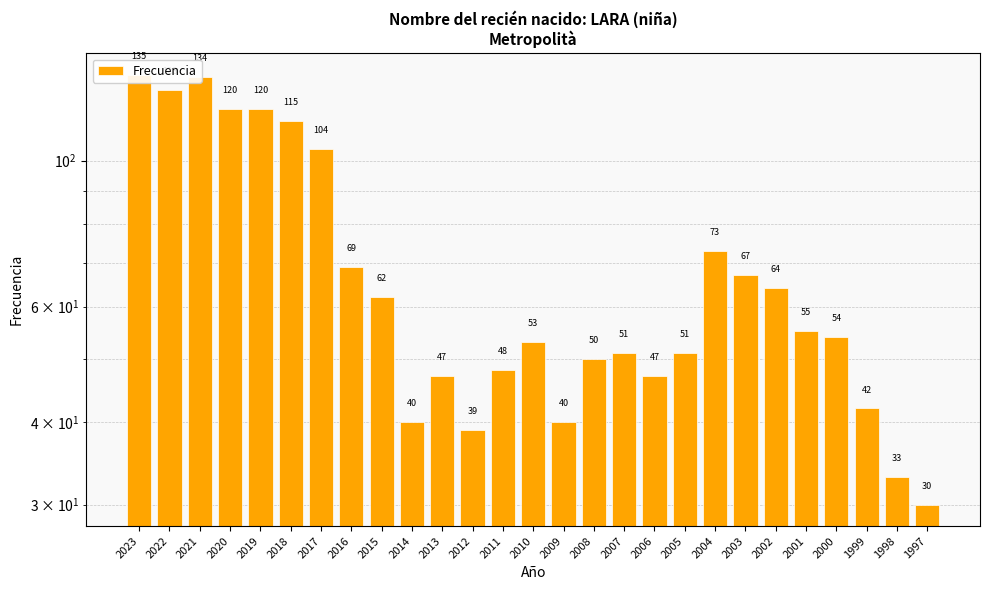

Reading left to right, what are all the values shown in this chart?

2023=135	2022=128	2021=134	2020=120	2019=120	2018=115	2017=104	2016=69	2015=62	2014=40	2013=47	2012=39	2011=48	2010=53	2009=40	2008=50	2007=51	2006=47	2005=51	2004=73	2003=67	2002=64	2001=55	2000=54	1999=42	1998=33	1997=30